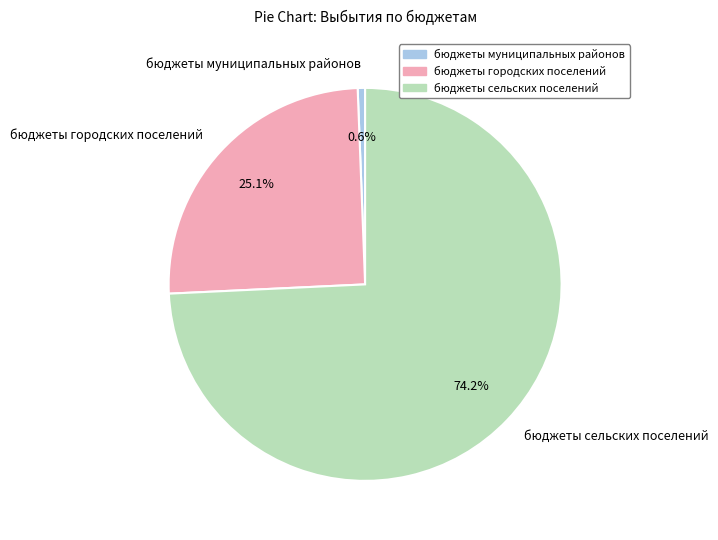

How many segments does this pie chart have?

3